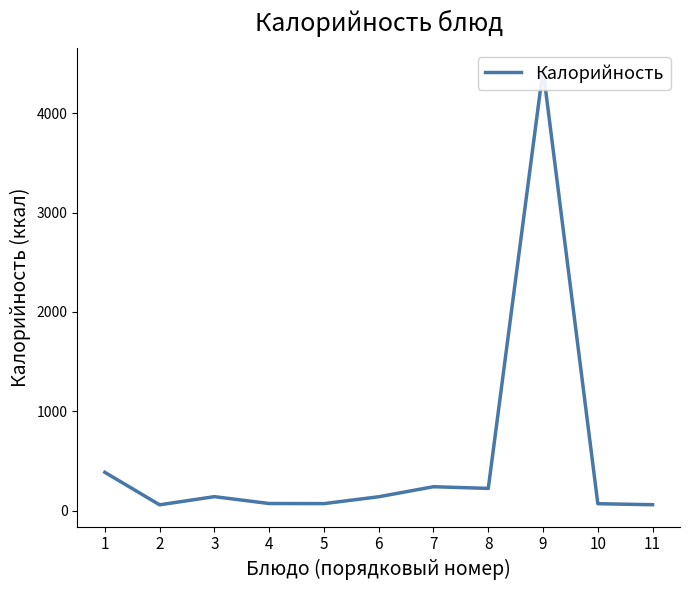

What is the difference between the maximum and minimum values?

4377